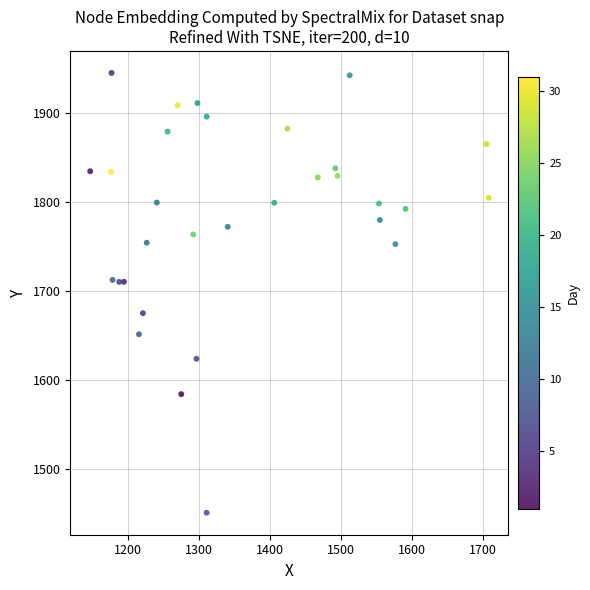

What is the range of X values (max minus min)?

560.8